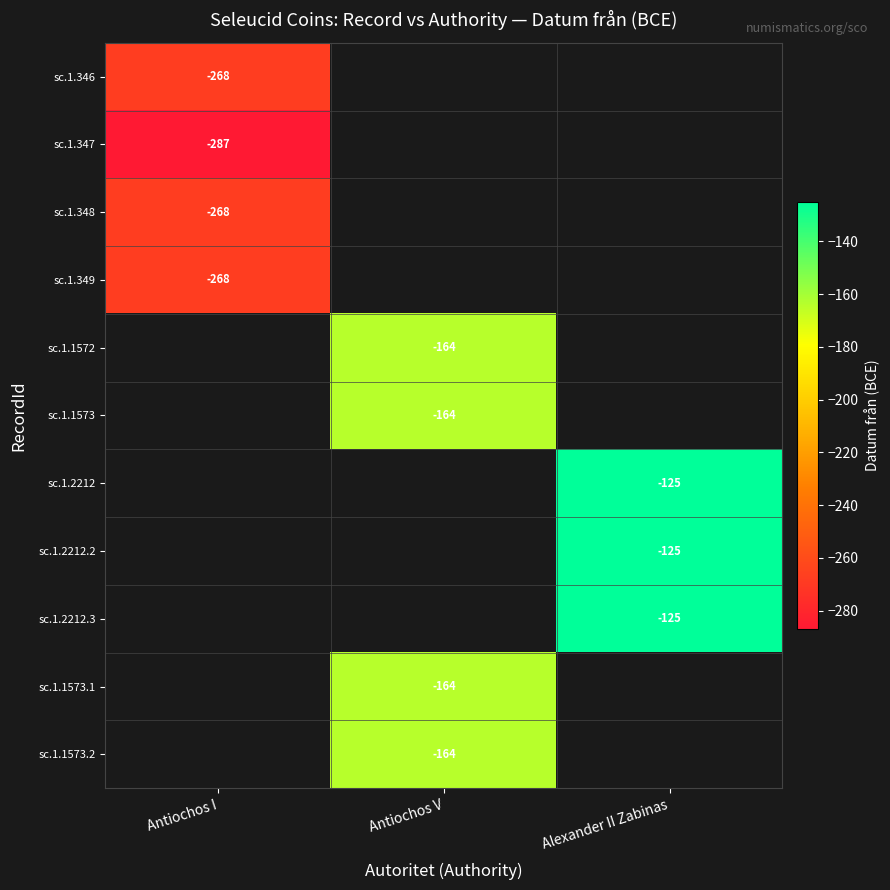

True or false: sc.1.2212.2 has a value of -125 at Alexander II Zabinas.

True